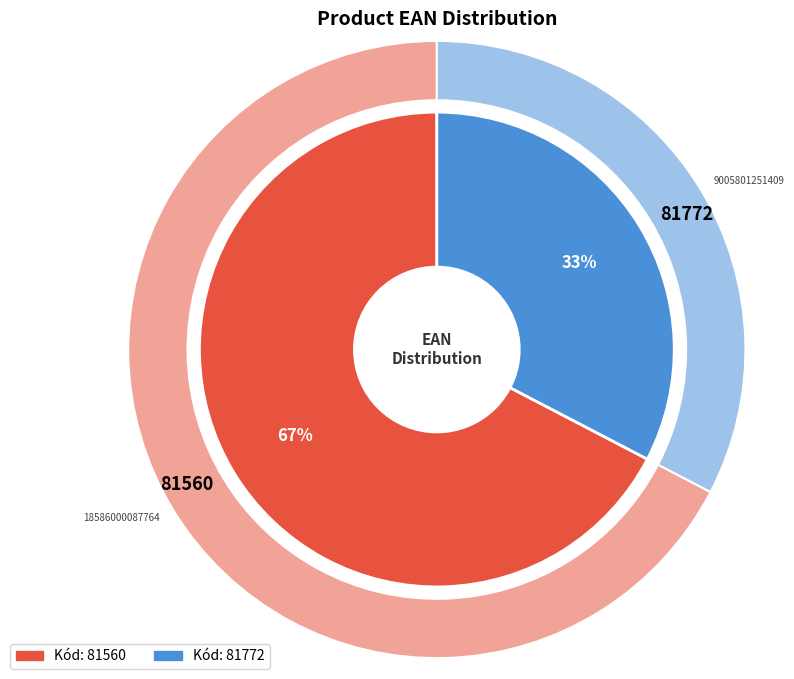

Does 81560 account for over 50% of the chart?

Yes